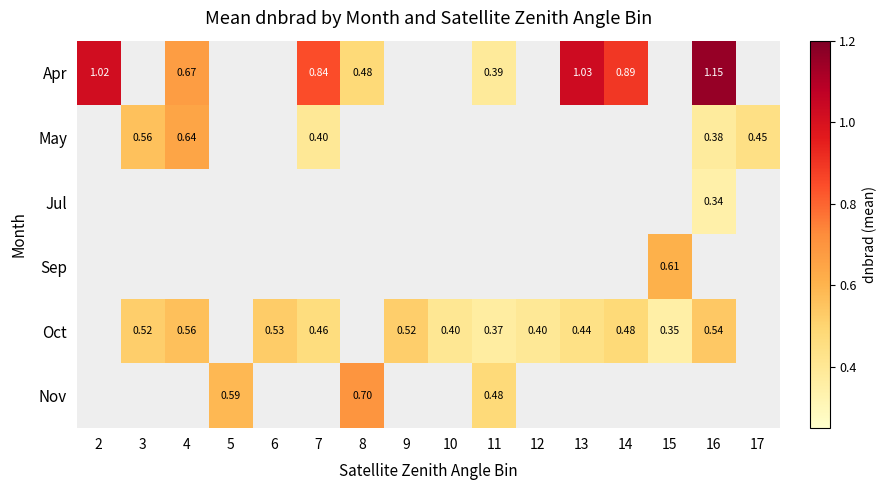

Which series has the widest spread of values?

Apr